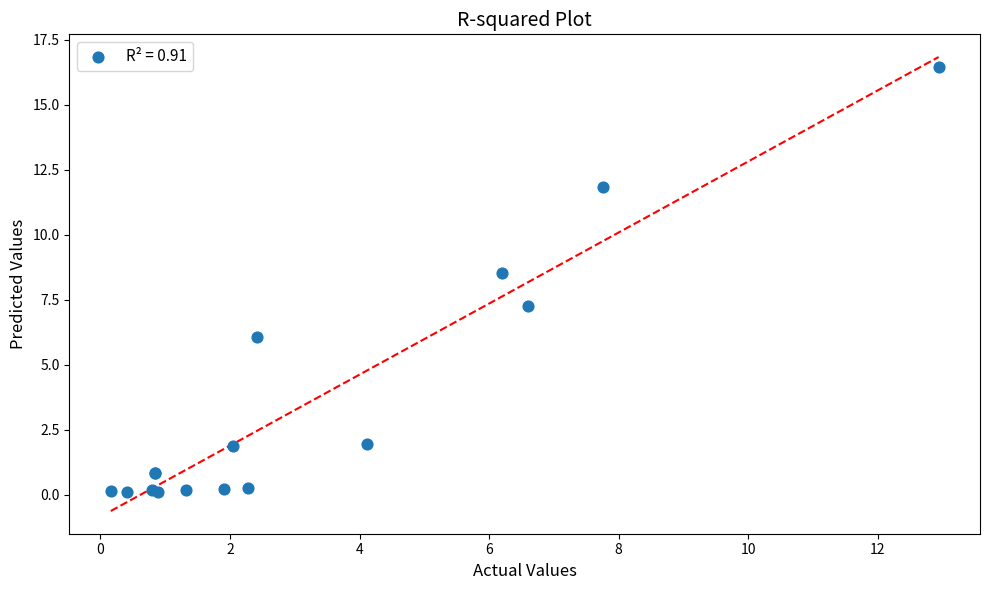

What Y value in the scatter plot is closest to 8?

8.5